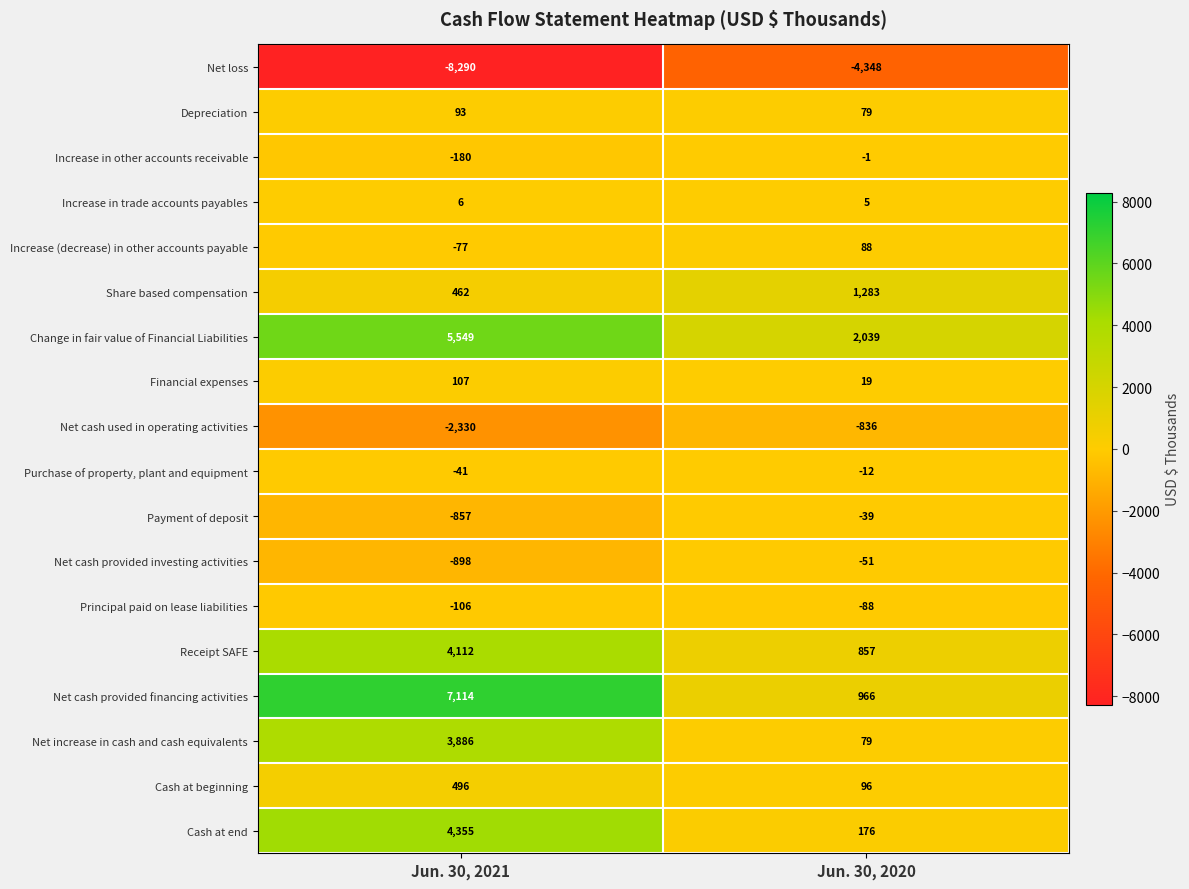

List the series in order of their peak value, lowest first.

Net loss, Net cash used in operating activities, Principal paid on lease liabilities, Net cash provided investing activities, Payment of deposit, Purchase of property, plant and equipment, Increase in other accounts receivable, Increase in trade accounts payables, Increase (decrease) in other accounts payable, Depreciation, Financial expenses, Cash at beginning, Share based compensation, Net increase in cash and cash equivalents, Receipt SAFE, Cash at end, Change in fair value of Financial Liabilities, Net cash provided financing activities